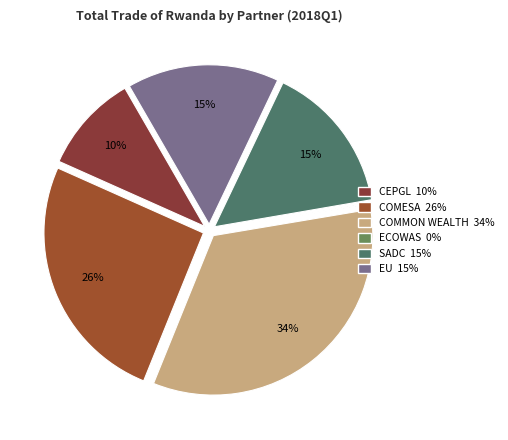

Does any single category account for the majority?

No